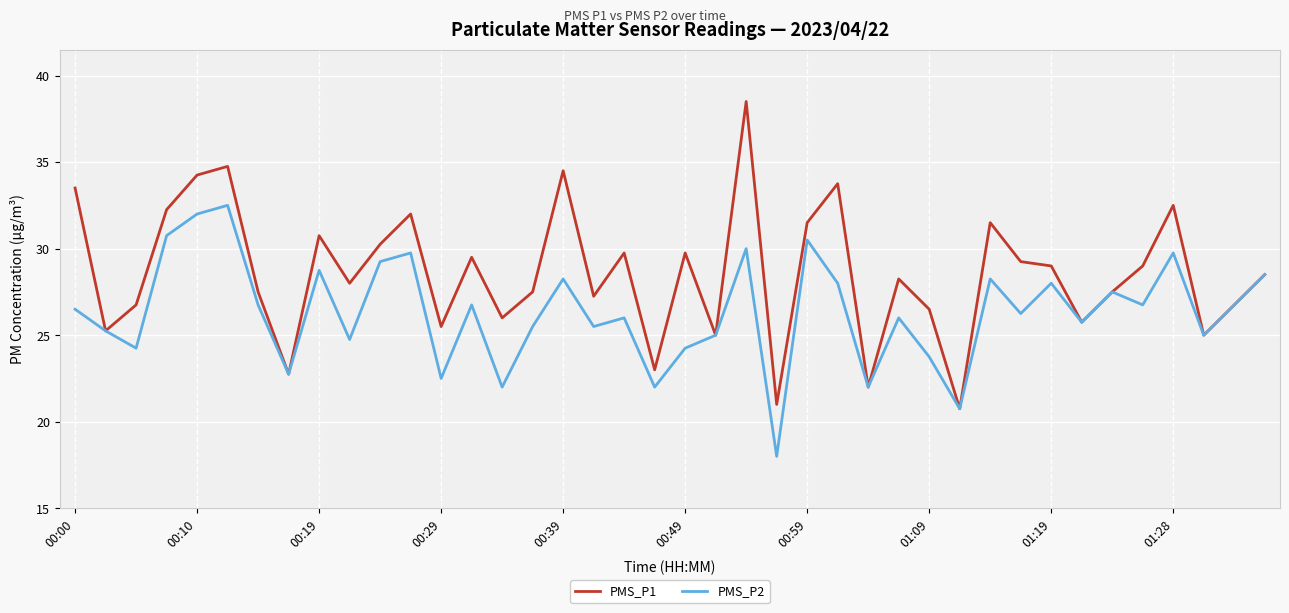

Which series has the largest range (max minus min)?

PMS_P1